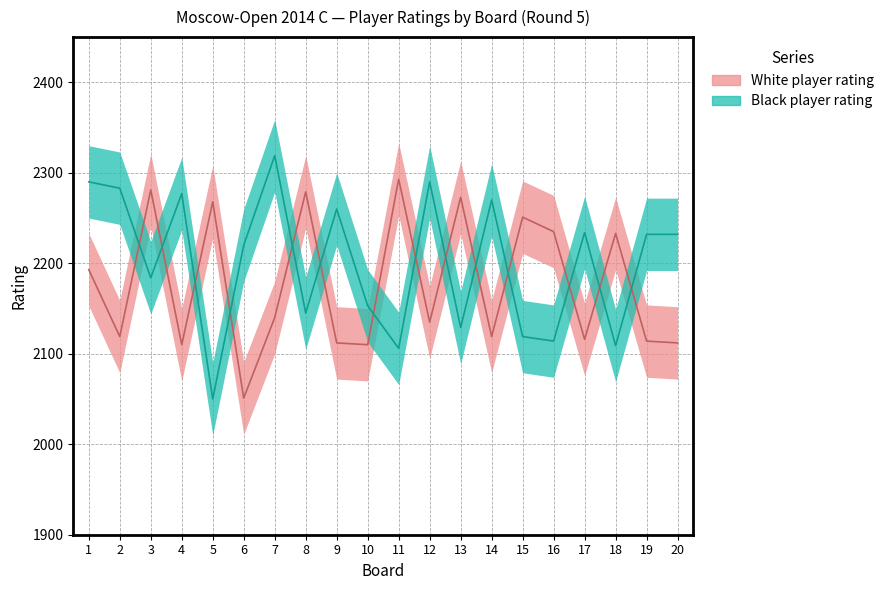

Reading left to right, list all the values displayed in this chart.

White player rating: 2193	2119	2281	2110	2268	2051	2140	2279	2112	2110	2293	2135	2273	2119	2251	2235	2116	2233	2114	2112
Black player rating: 2290	2283	2184	2277	2050	2220	2319	2145	2260	2153	2106	2290	2129	2270	2119	2114	2234	2109	2232	2232